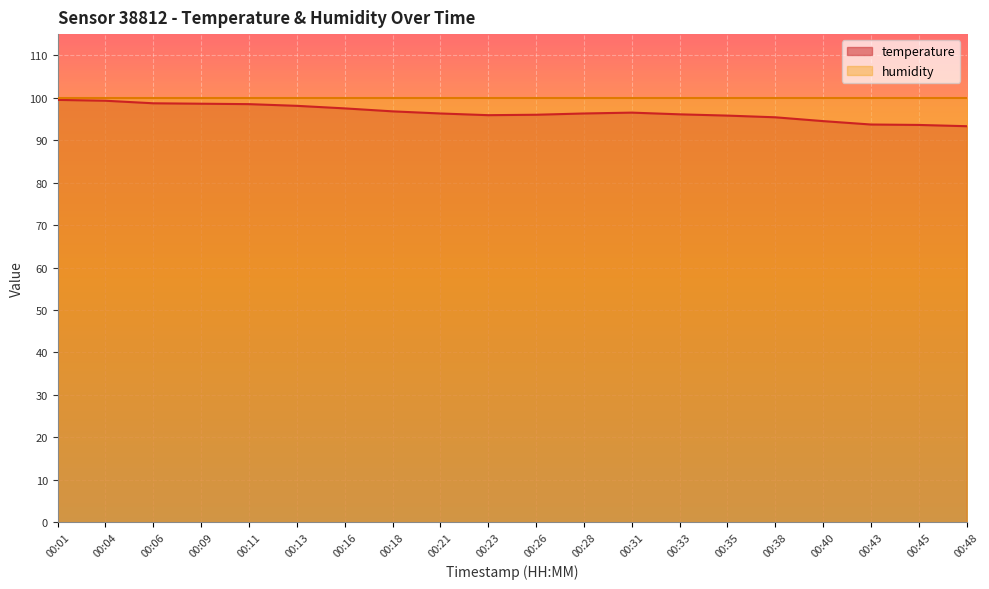

Rank the categories by value from highest to lowest.

00:01, 00:04, 00:06, 00:09, 00:11, 00:13, 00:16, 00:18, 00:31, 00:21, 00:28, 00:33, 00:26, 00:23, 00:35, 00:38, 00:40, 00:43, 00:45, 00:48